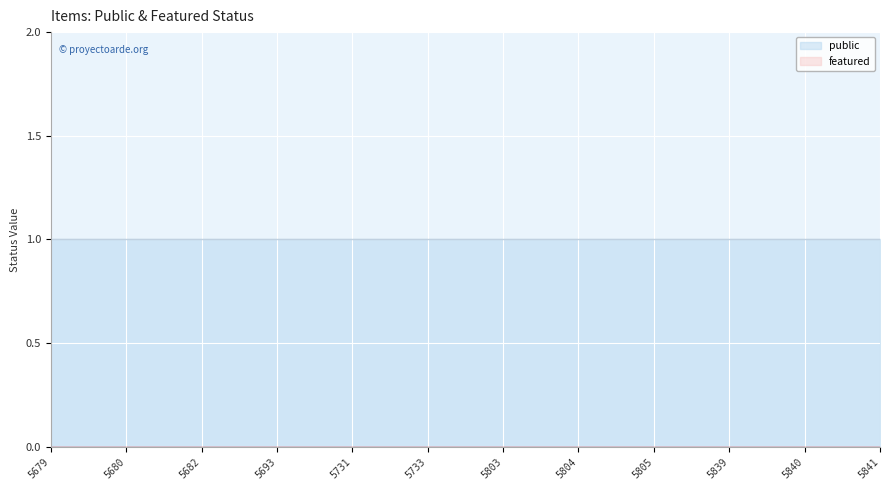

Which has a higher value, 5679 or 5731?

5679